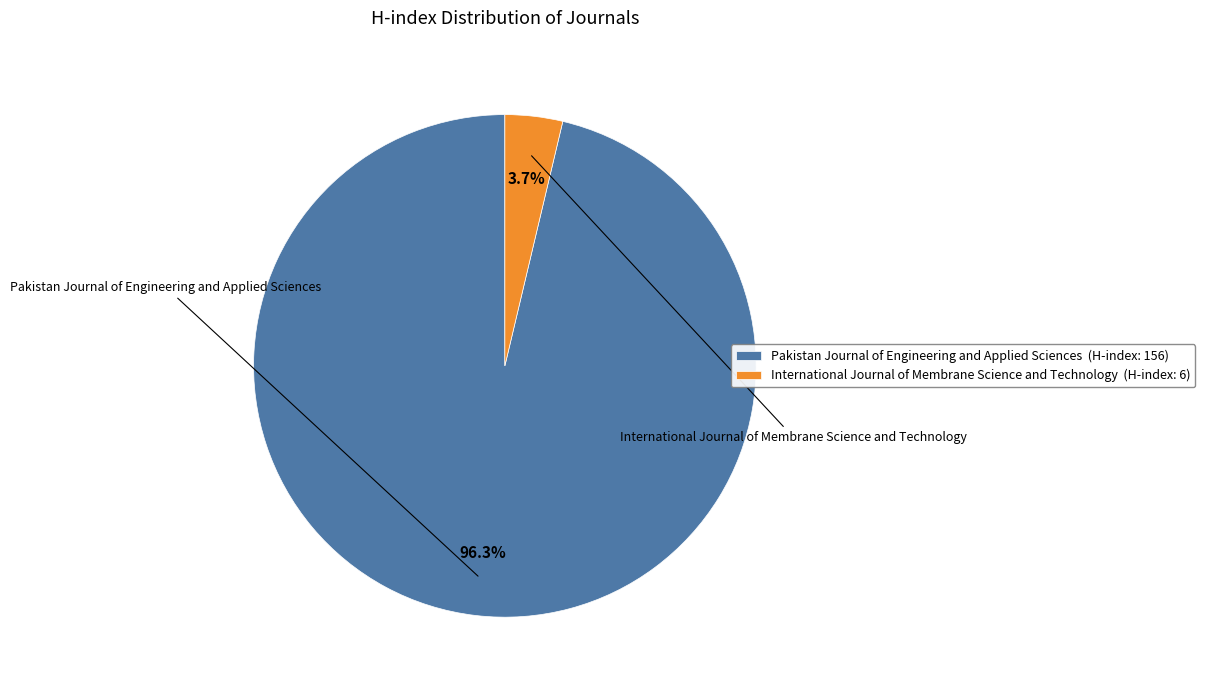

Rank the categories by value from highest to lowest.

Pakistan Journal of Engineering and Applied Sciences, International Journal of Membrane Science and Technology